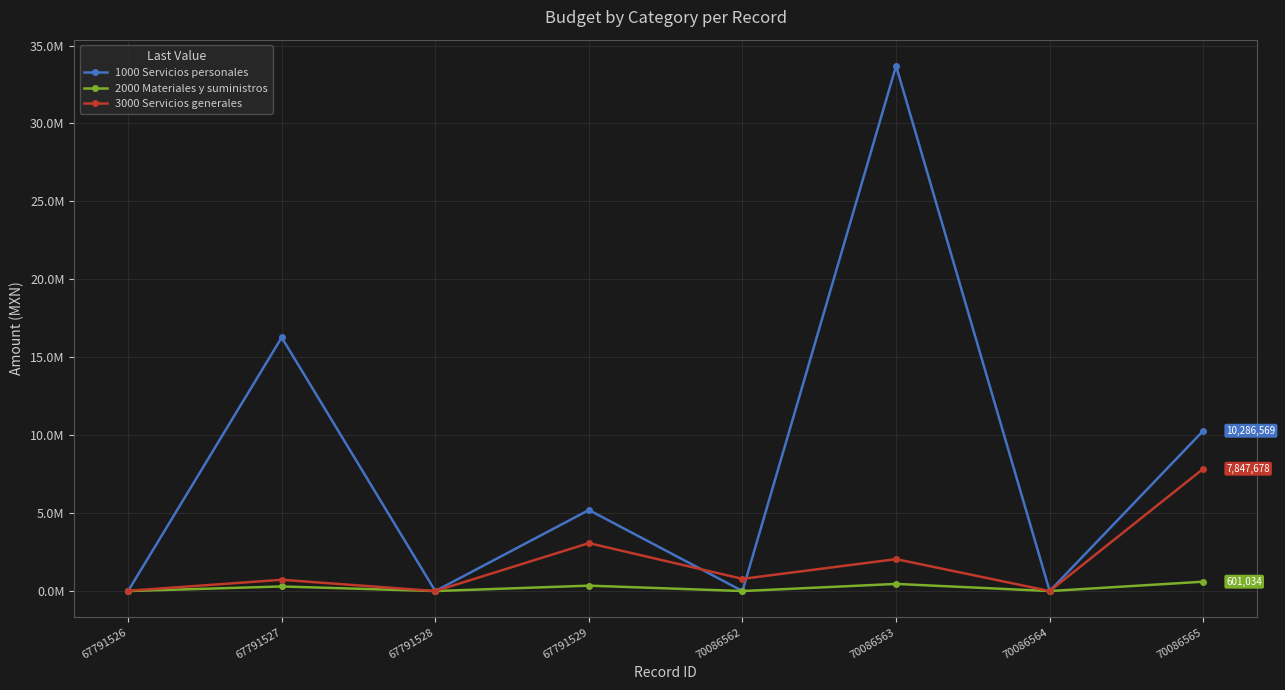

What are all the series names shown in the legend?

1000 Servicios personales, 2000 Materiales y suministros, 3000 Servicios generales